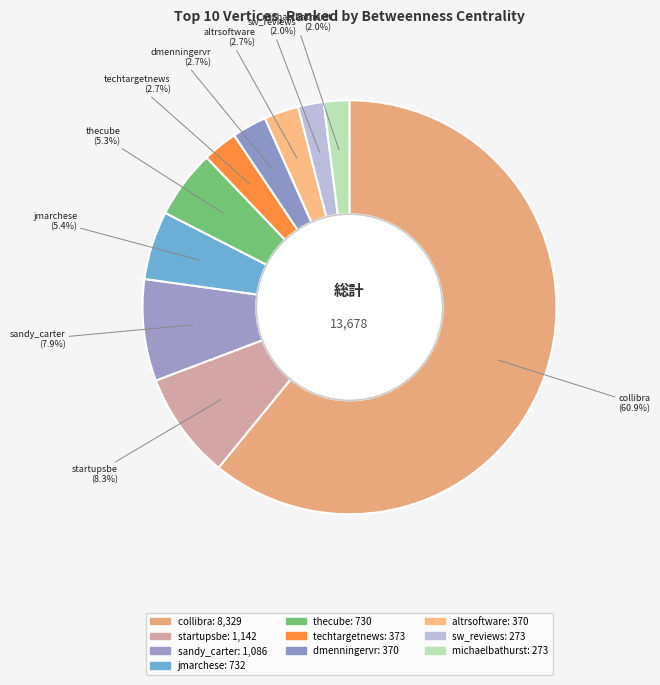

Does jmarchese account for over 50% of the chart?

No